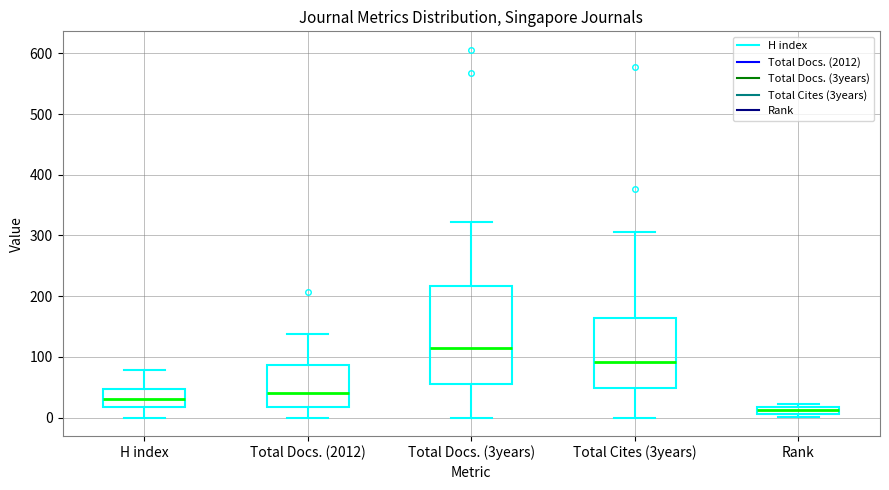

Which box's median line is the lowest?

Rank